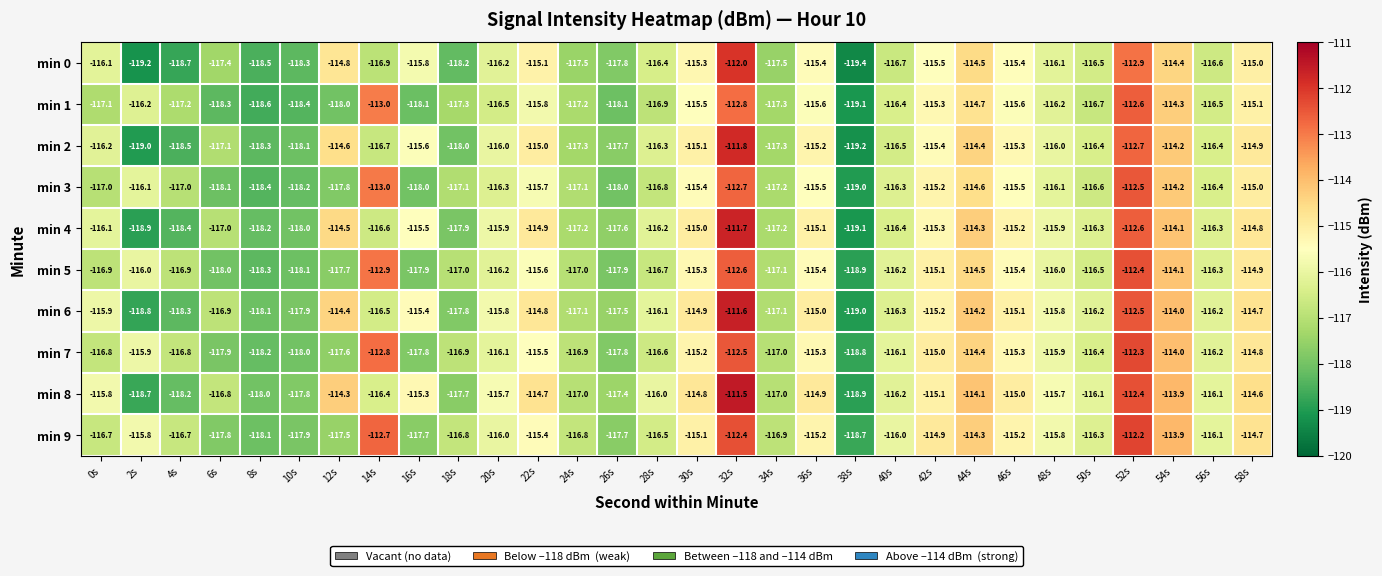

What value does the min 7 series have at 32s?

-112.5